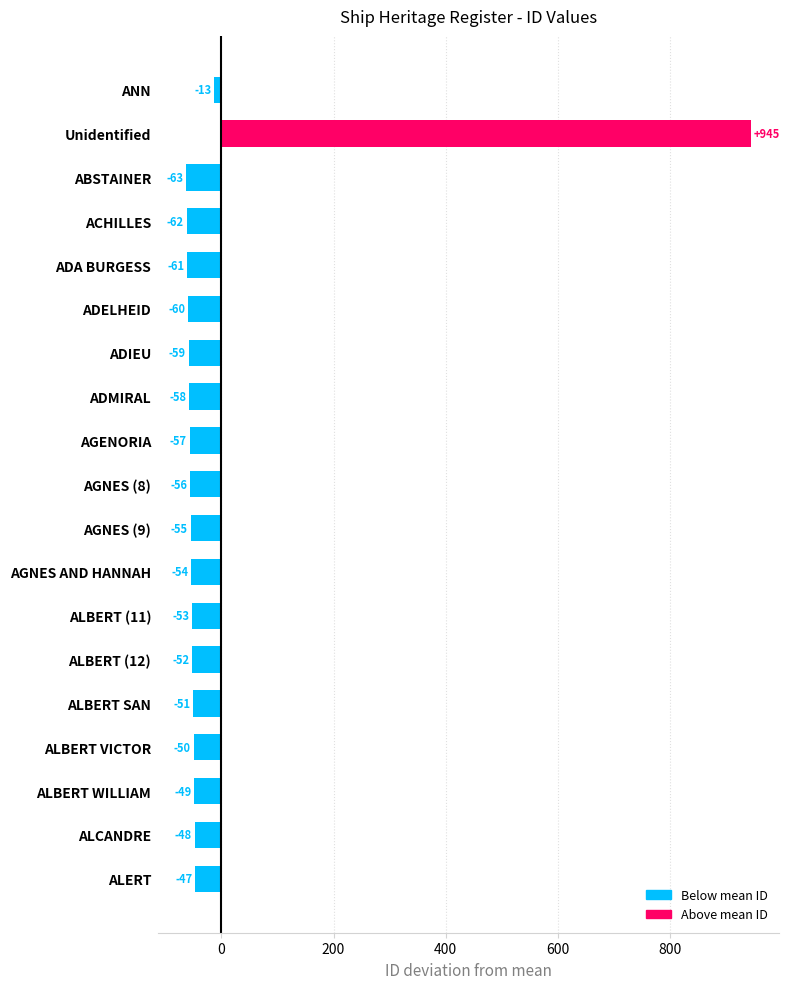

List the labels in order of value, largest first.

Unidentified, ANN, ALERT, ALCANDRE, ALBERT WILLIAM, ALBERT VICTOR, ALBERT SAN, ALBERT (12), ALBERT (11), AGNES AND HANNAH, AGNES (9), AGNES (8), AGENORIA, ADMIRAL, ADIEU, ADELHEID, ADA BURGESS, ACHILLES, ABSTAINER